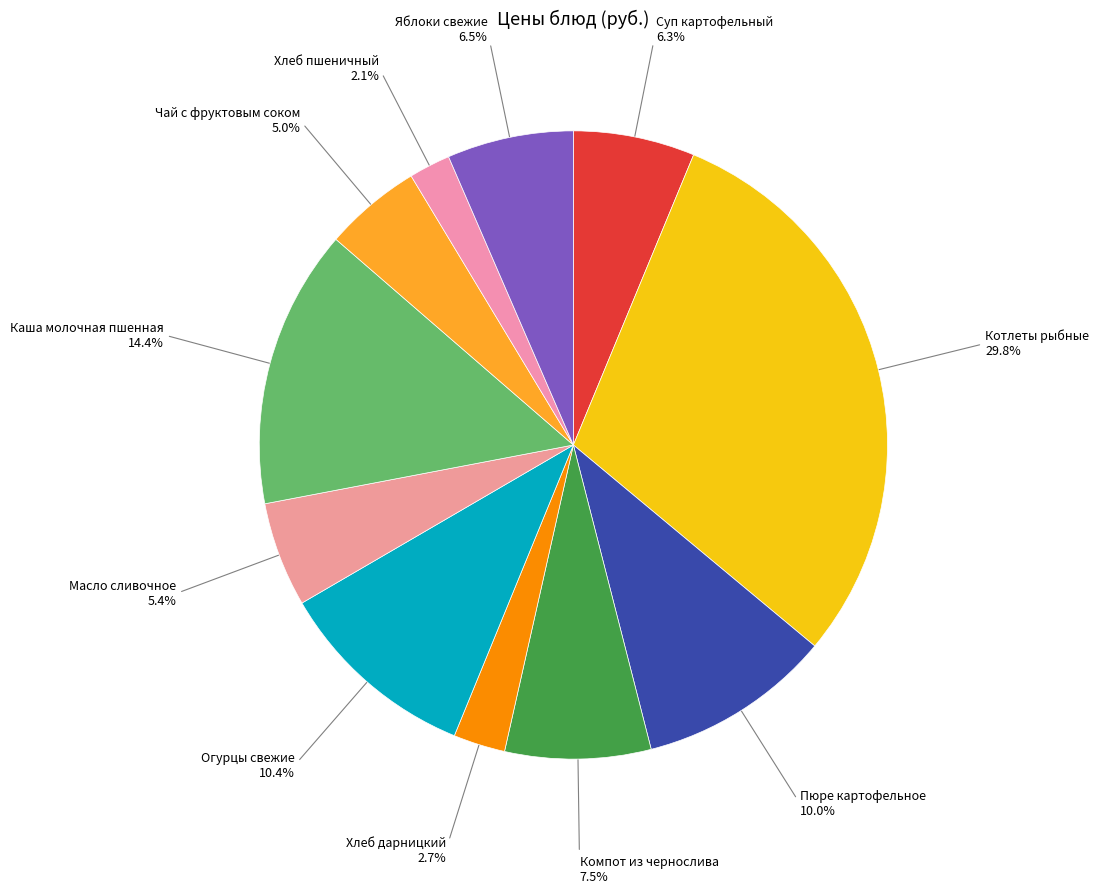

Is there a majority slice in this chart?

No